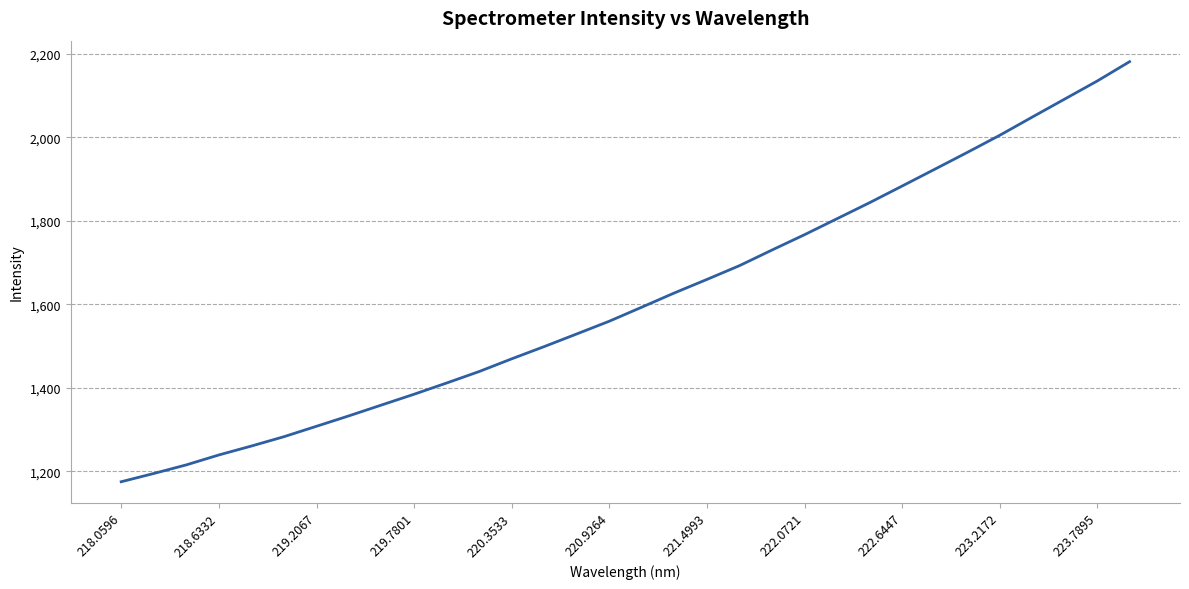

What is the greatest value displayed?

2181.4